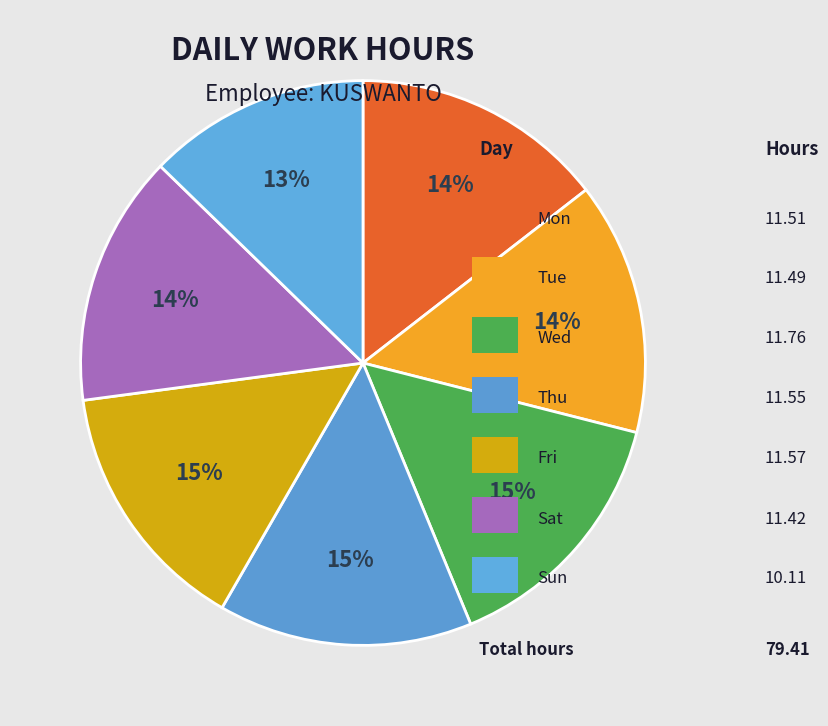

Which slice is the largest?

Wed